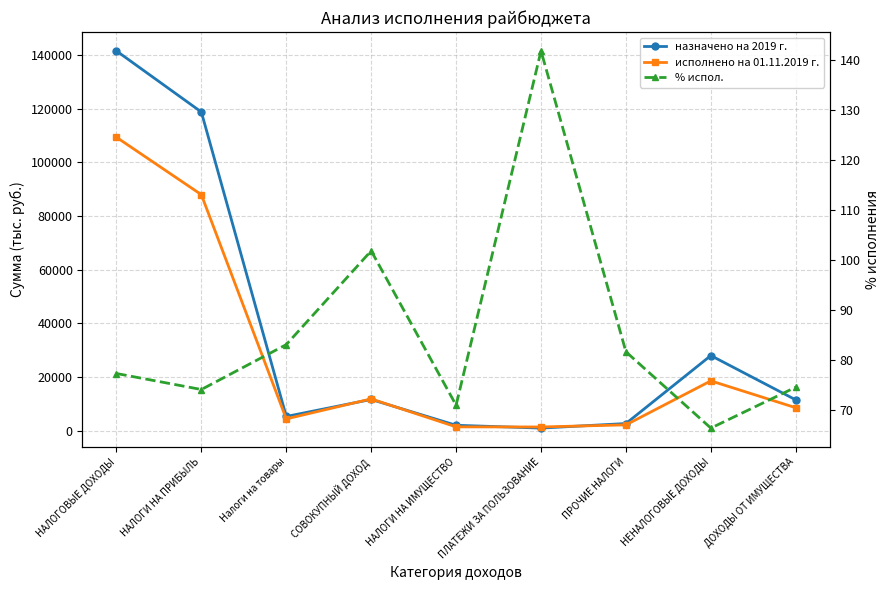

How many interior local valleys does the назначено на 2019 г. series have?

2